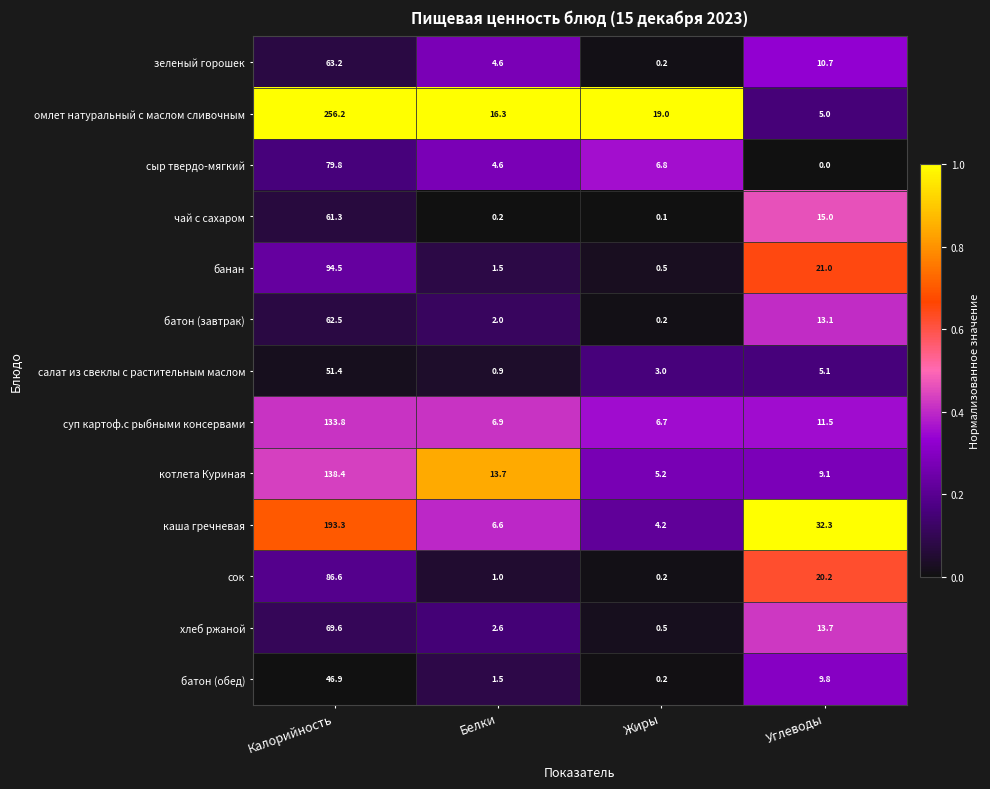

Which series has the largest total across all categories?

омлет натуральный с маслом сливочным